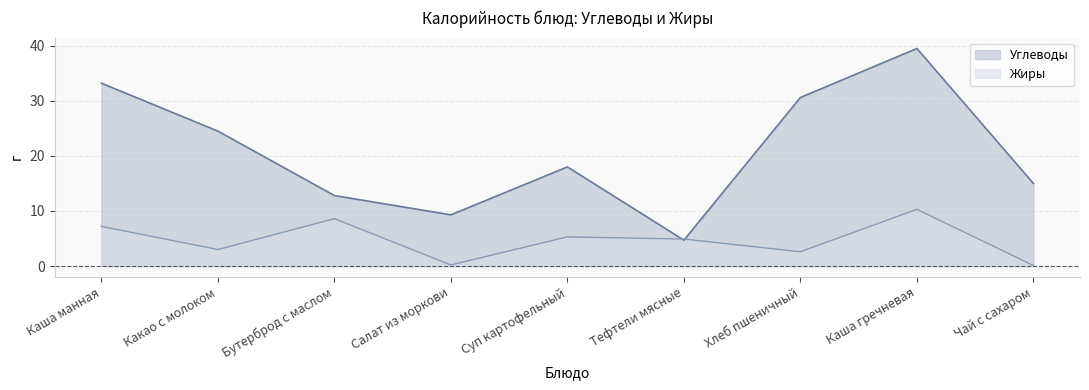

At which label does Углеводы first exceed 18?

Каша манная